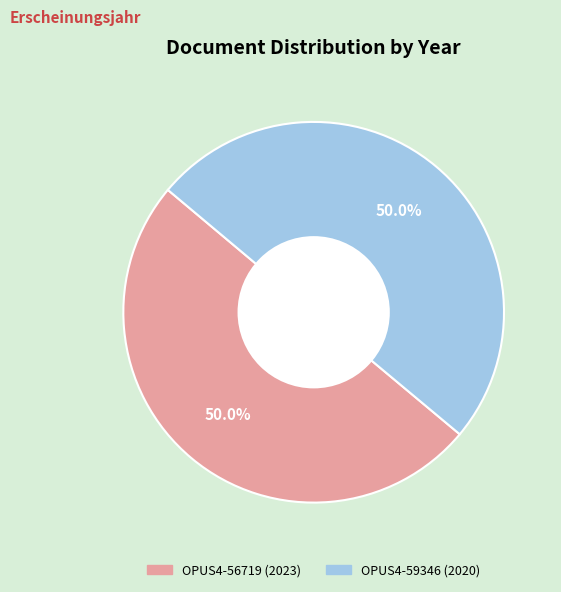

Approximately how many times larger is the value at OPUS4-56719 (2023) compared to OPUS4-59346 (2020)?

1.0